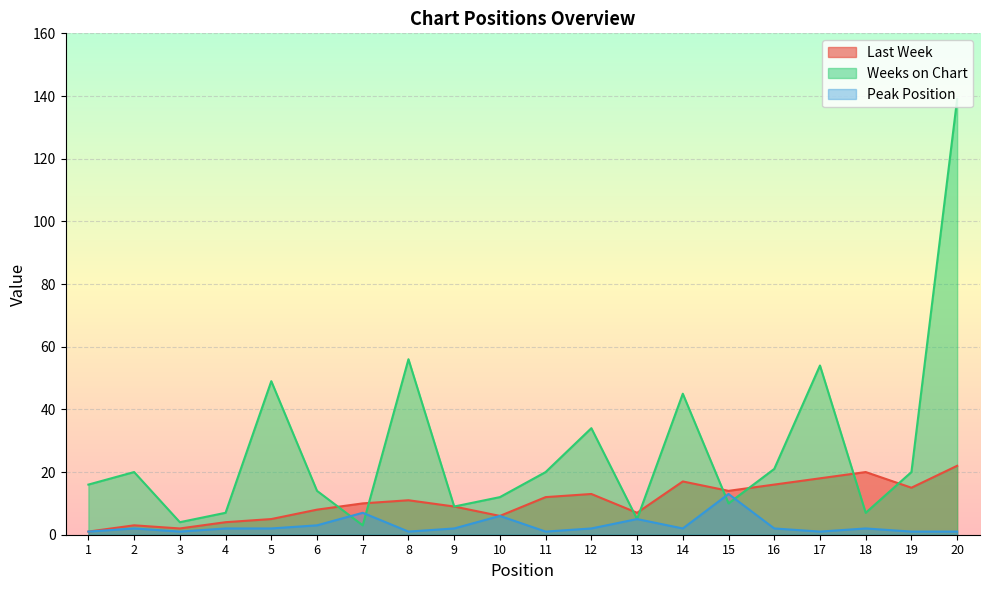

List the labels in order of Weeks on Chart value, largest first.

20, 8, 17, 5, 14, 12, 16, 2, 11, 19, 1, 6, 10, 15, 9, 4, 18, 13, 3, 7